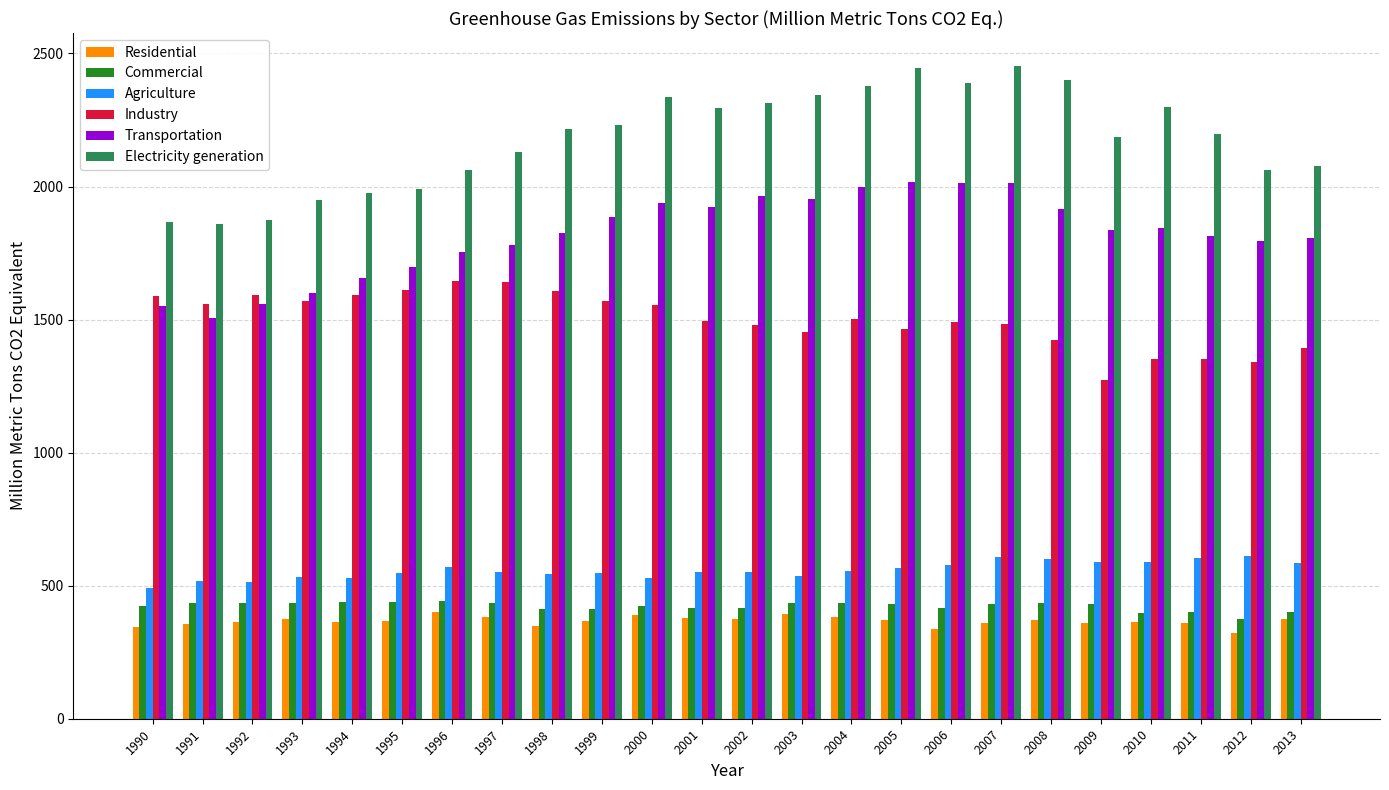

How many data points in Industry are above 1503?

12